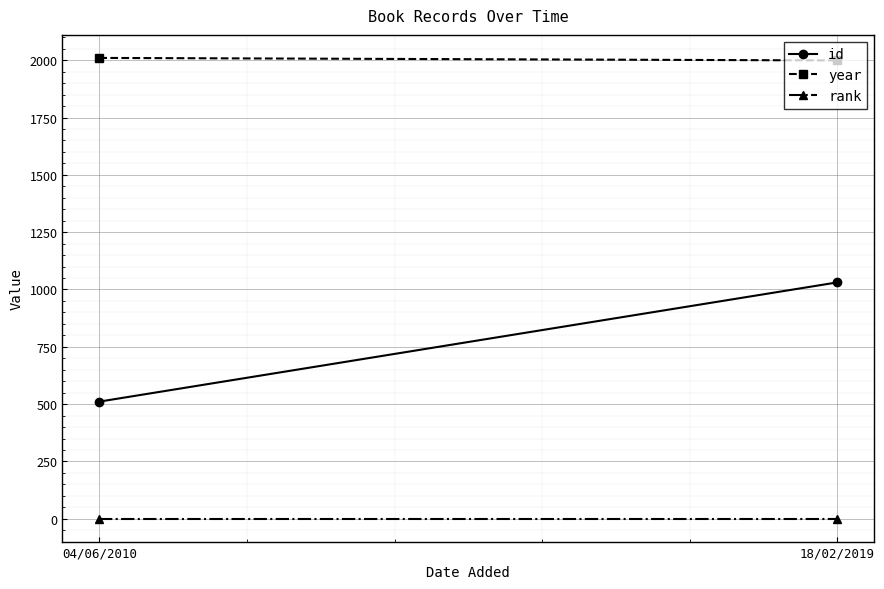

Which category has the highest value in the rank series?

04/06/2010